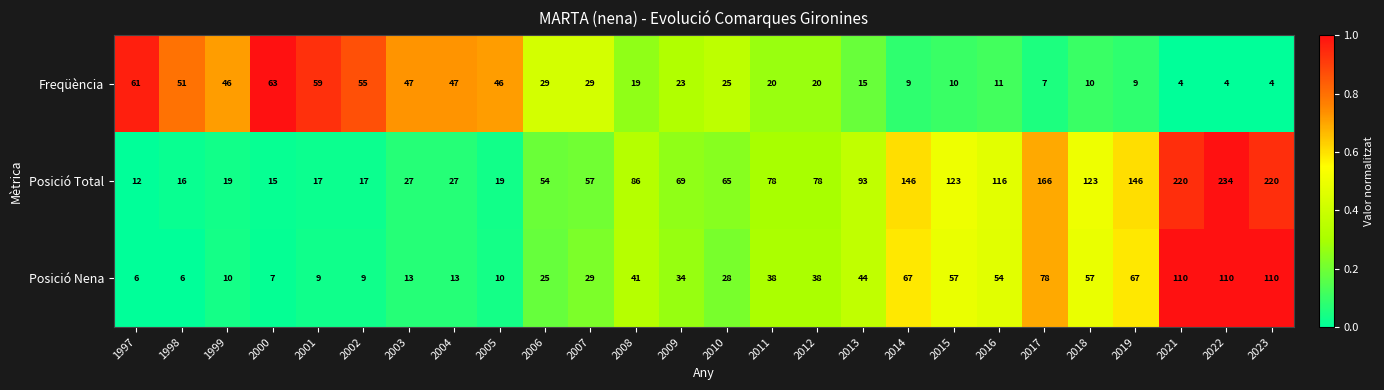

Which series has the largest total across all categories?

Posició Total